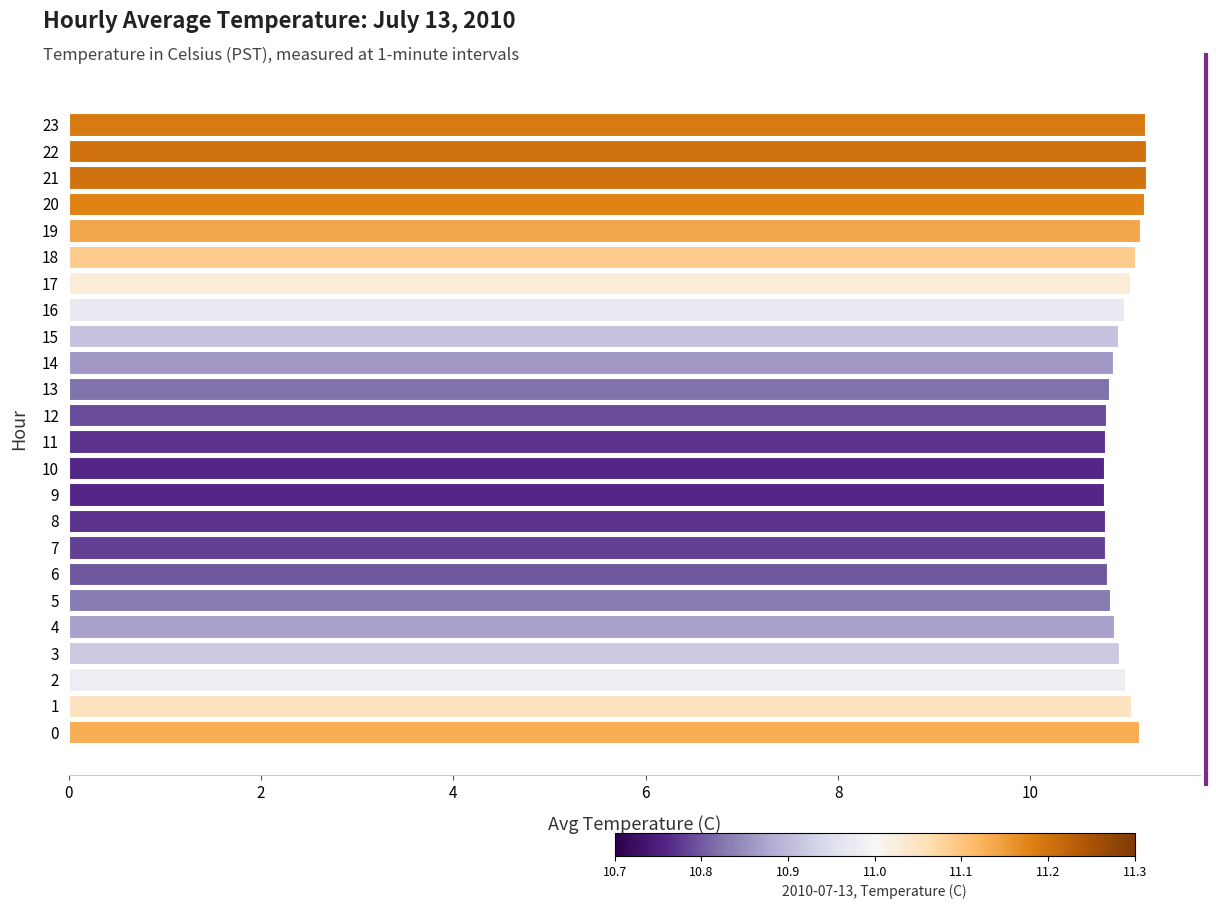

What is the difference between the second highest and second lowest values?

0.4